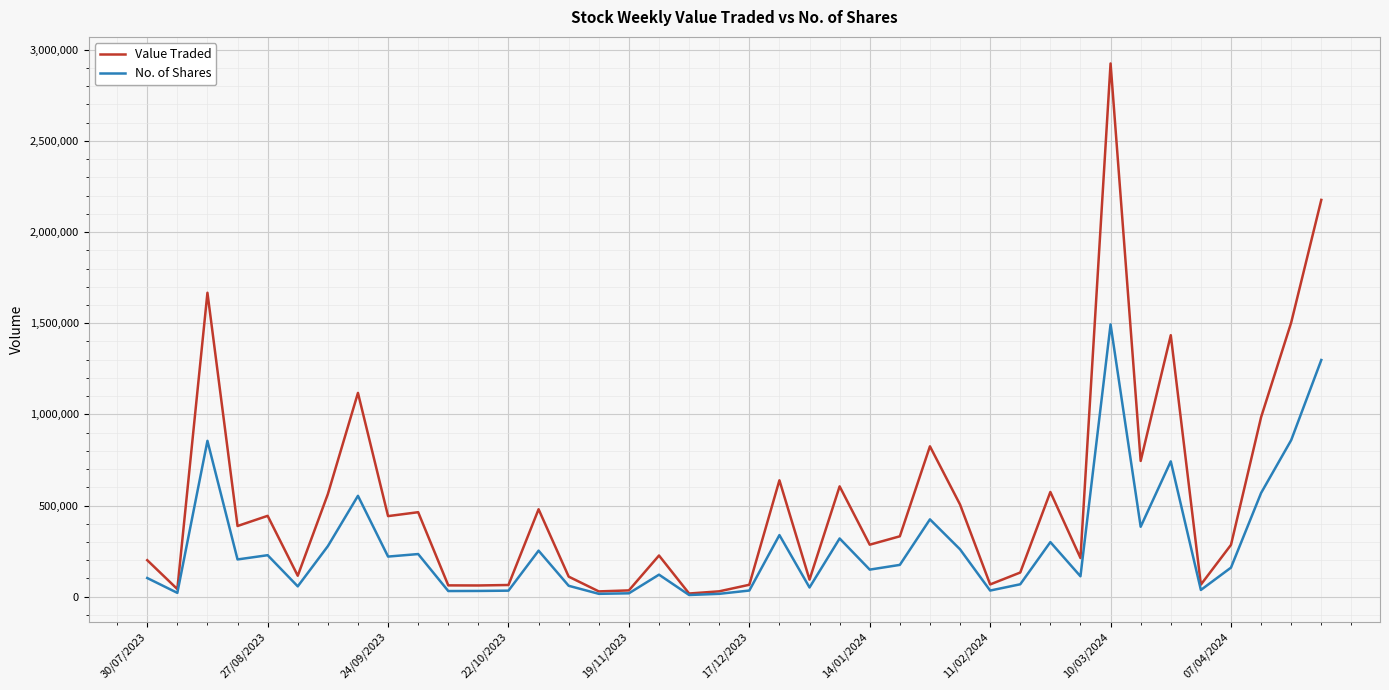

Rank the series by their maximum value, from lowest to highest.

No. of Shares, Value Traded